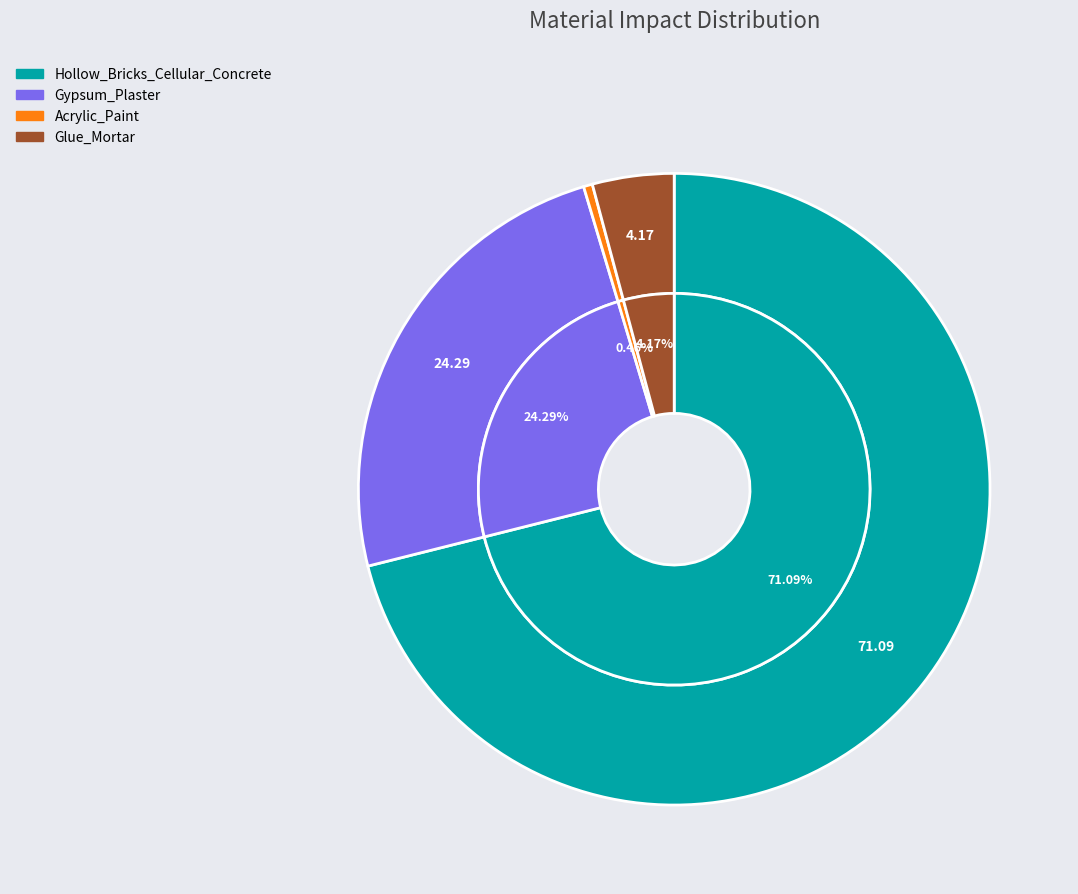

To the nearest percent, what is the combined percentage of Gypsum_Plaster and Acrylic_Paint?

25%